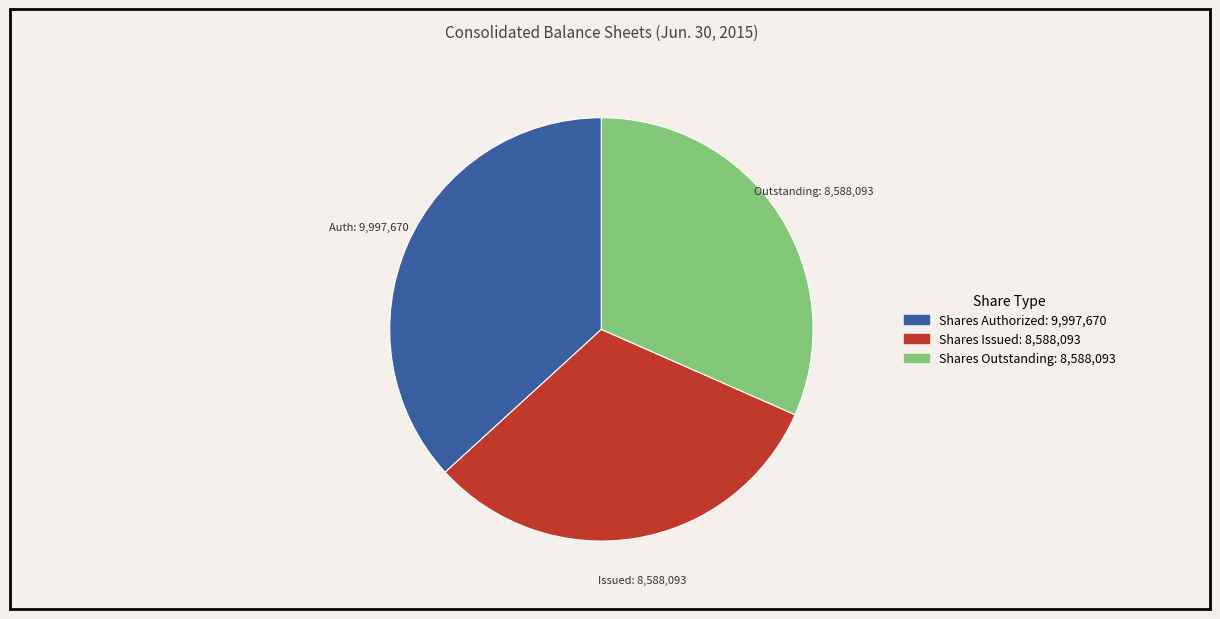

Is the sum of Shares Issued: 8,588,093 and Shares Outstanding: 8,588,093 greater than half?

Yes